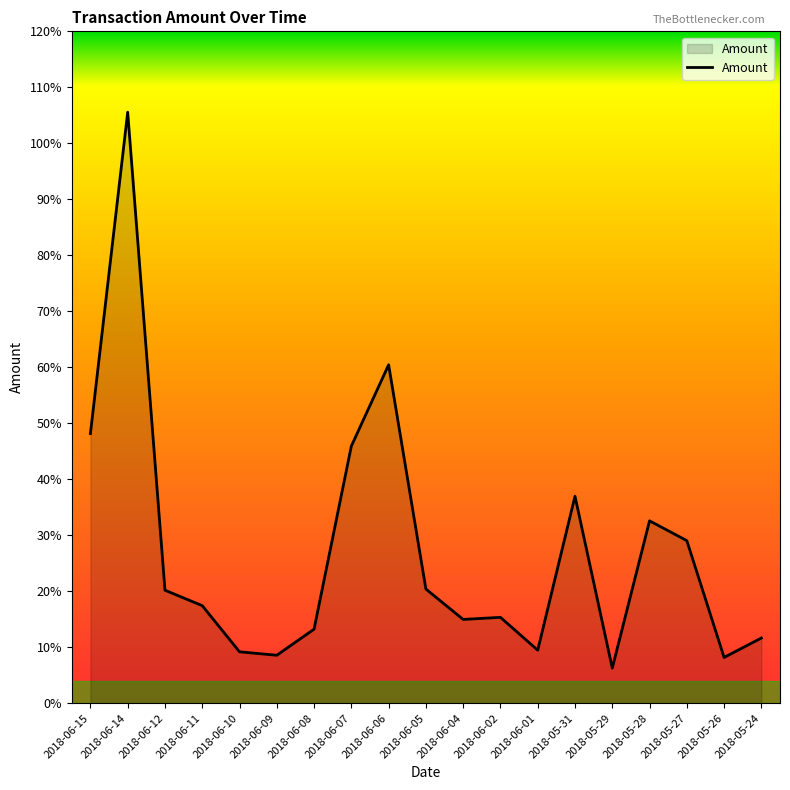

Does the chart display data point markers on the line(s)?

No